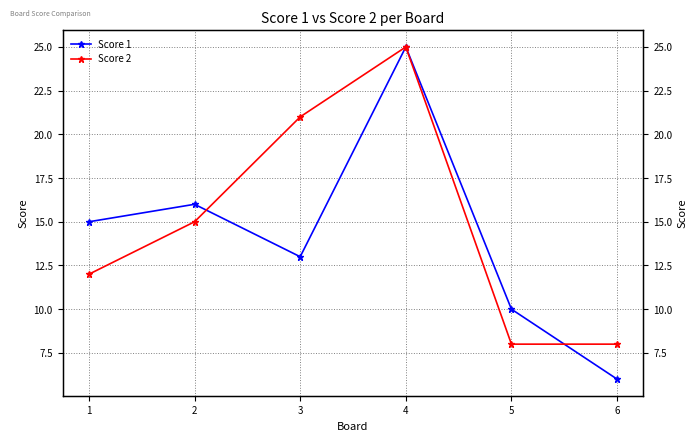

Which series has the widest spread of values?

Score 1